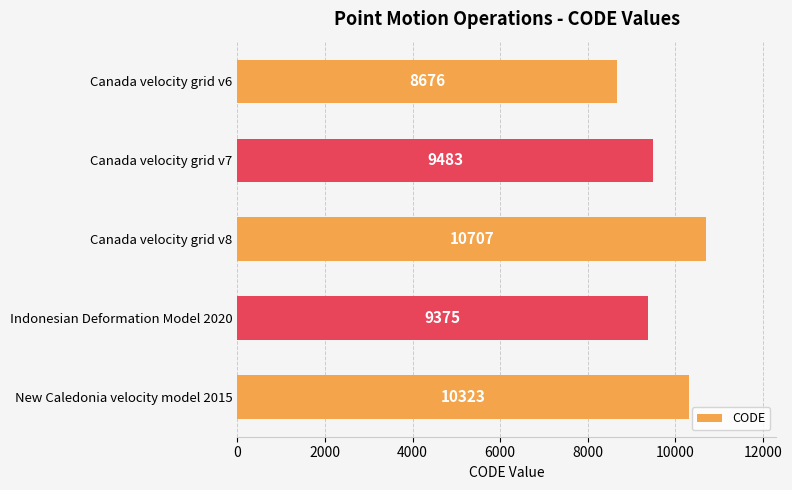

Where is the data nearest to the value 9691?

Canada velocity grid v7